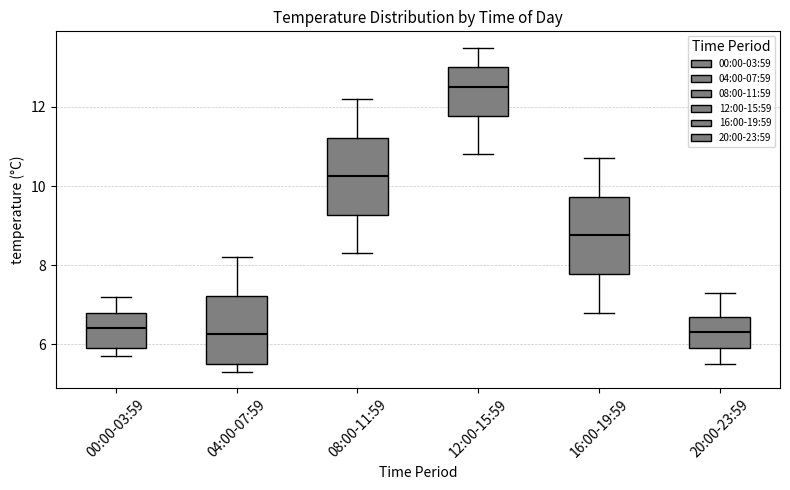

Where does the median line of the box for 08:00-11:59 sit on the y-axis? The values are not printed on the chart, so give them approximately, as read against the axis.

10.2